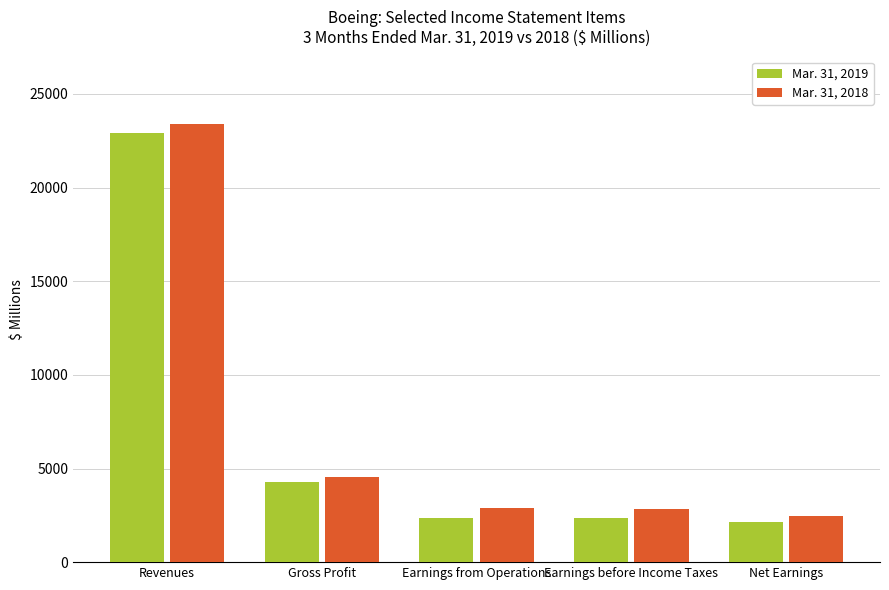

What is the value of the Mar. 31, 2019 bar at the 5th from the left?

2149